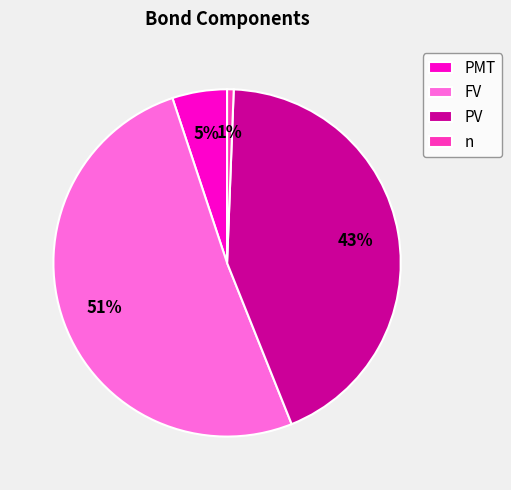

Rank the categories by value from highest to lowest.

FV, PV, PMT, n